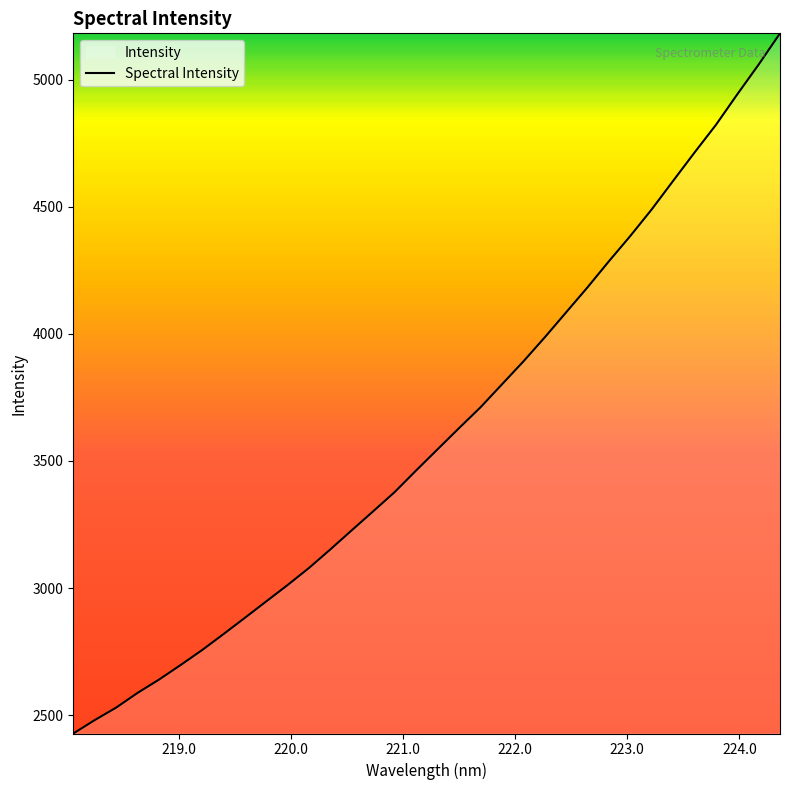

What is the greatest value displayed?

5181.8